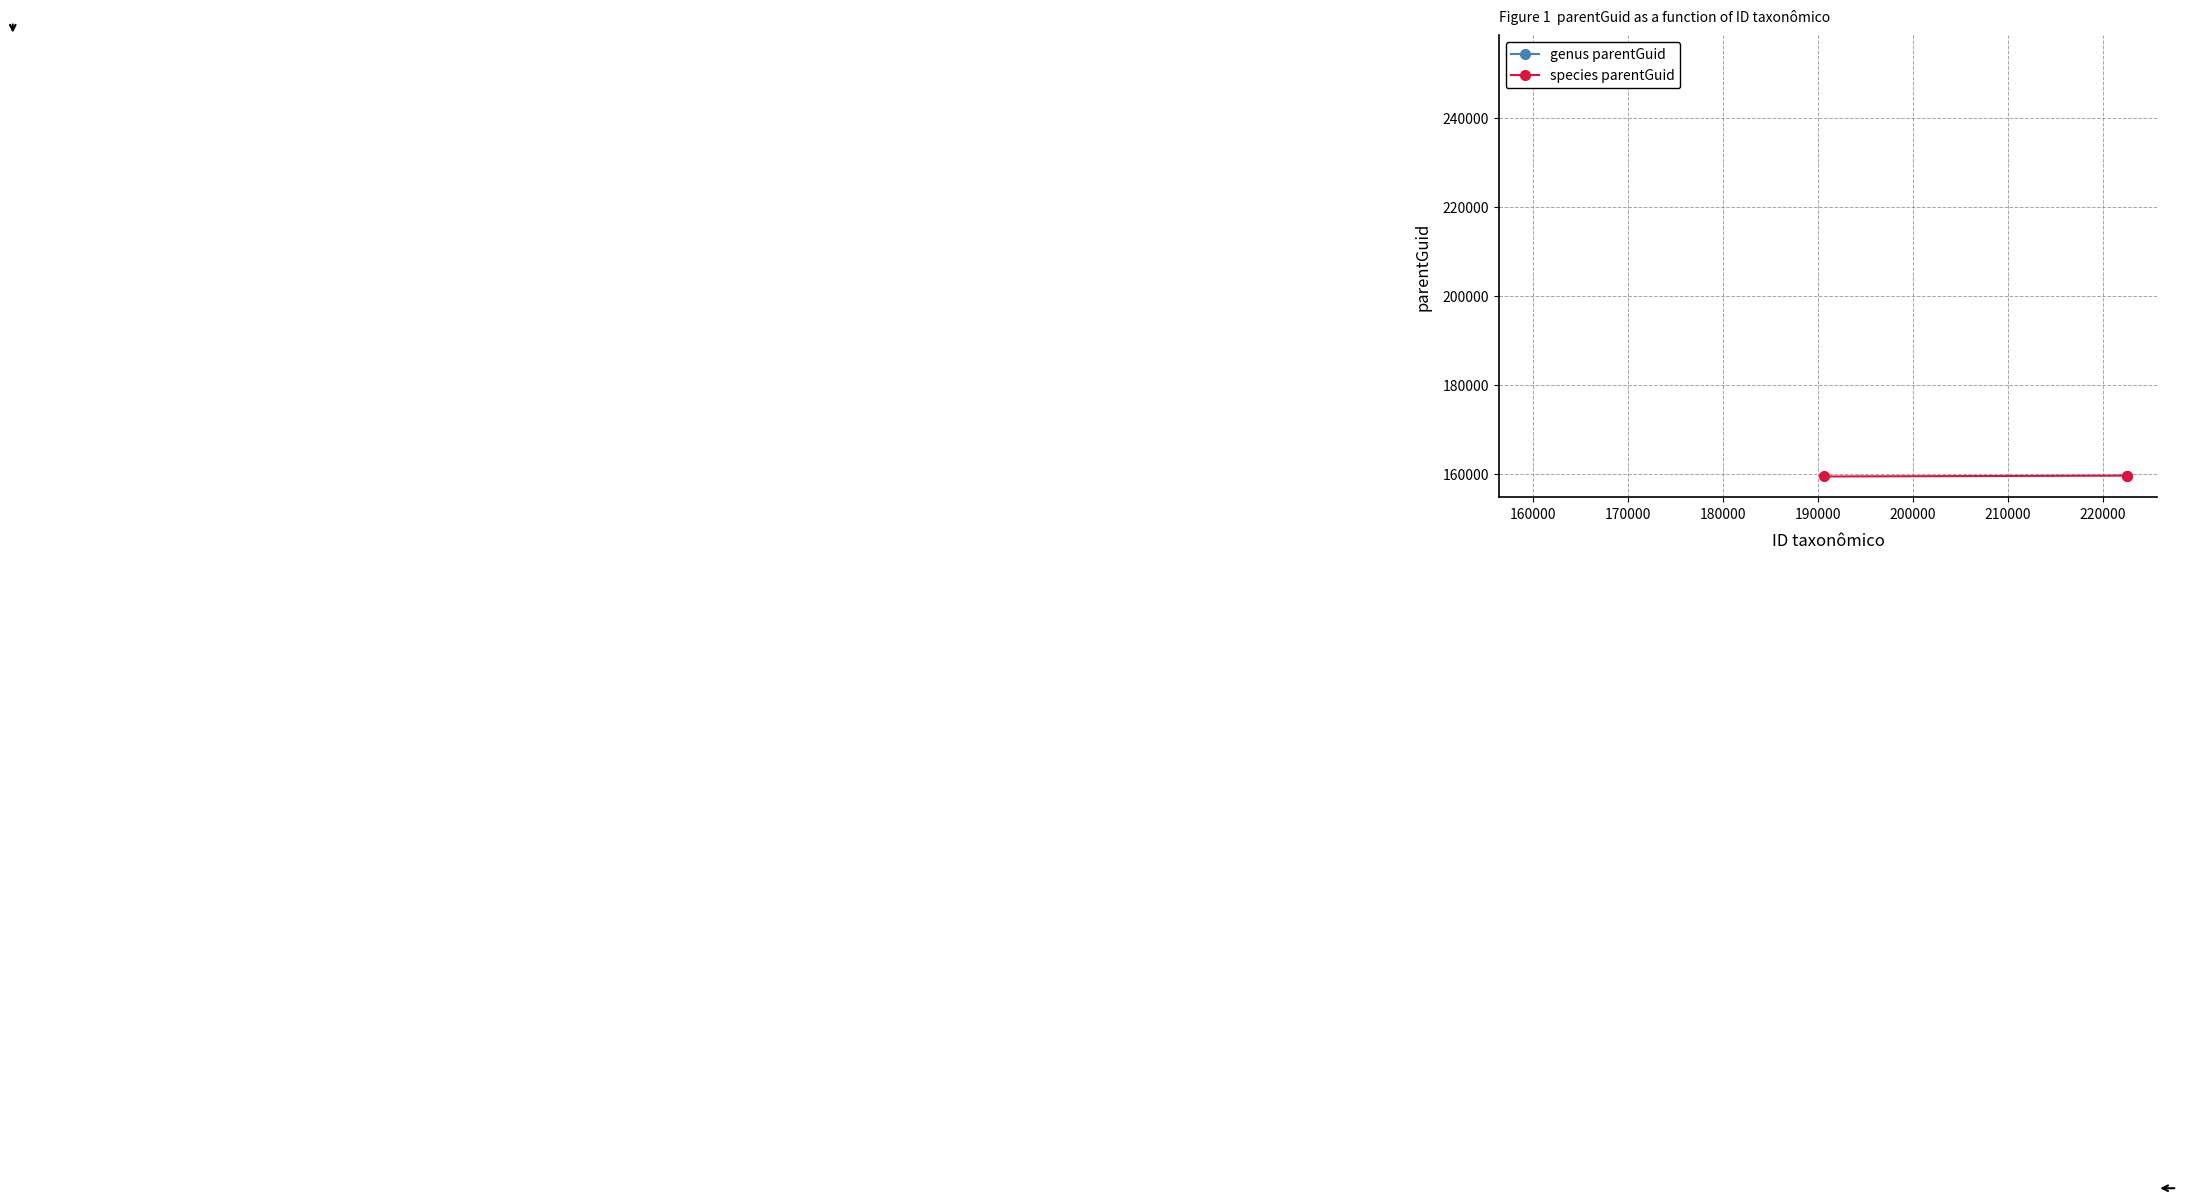

What are all the series names shown in the legend?

genus parentGuid, species parentGuid